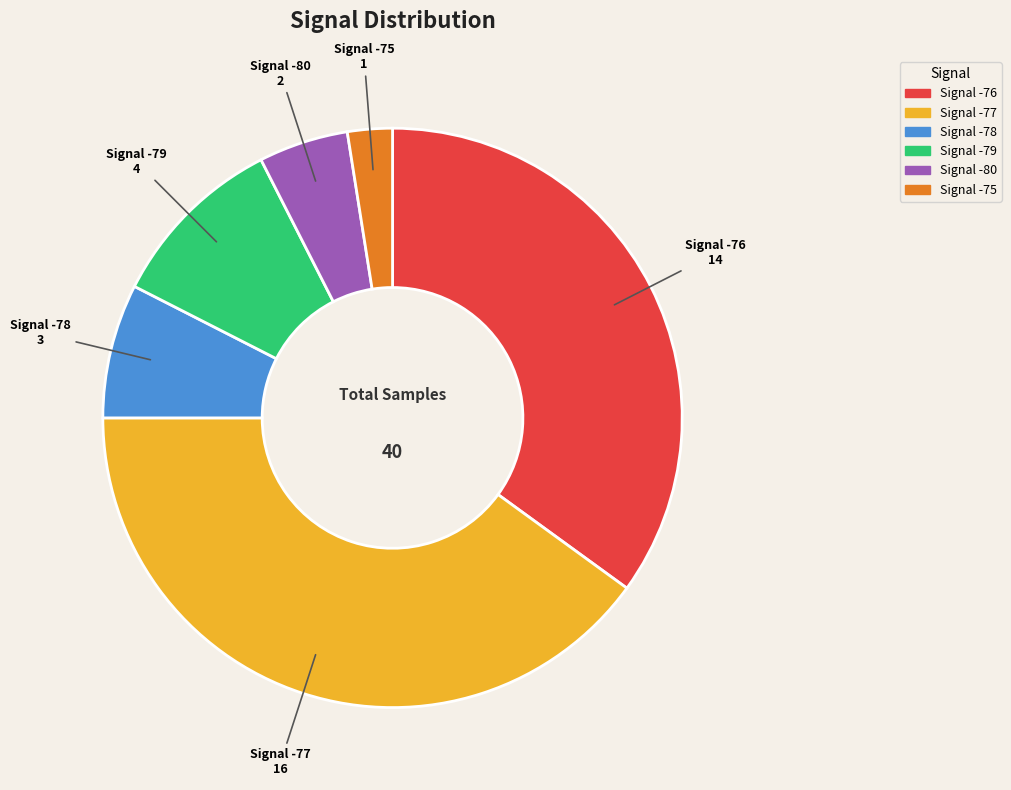

Is there any slice that represents more than half of the pie?

No